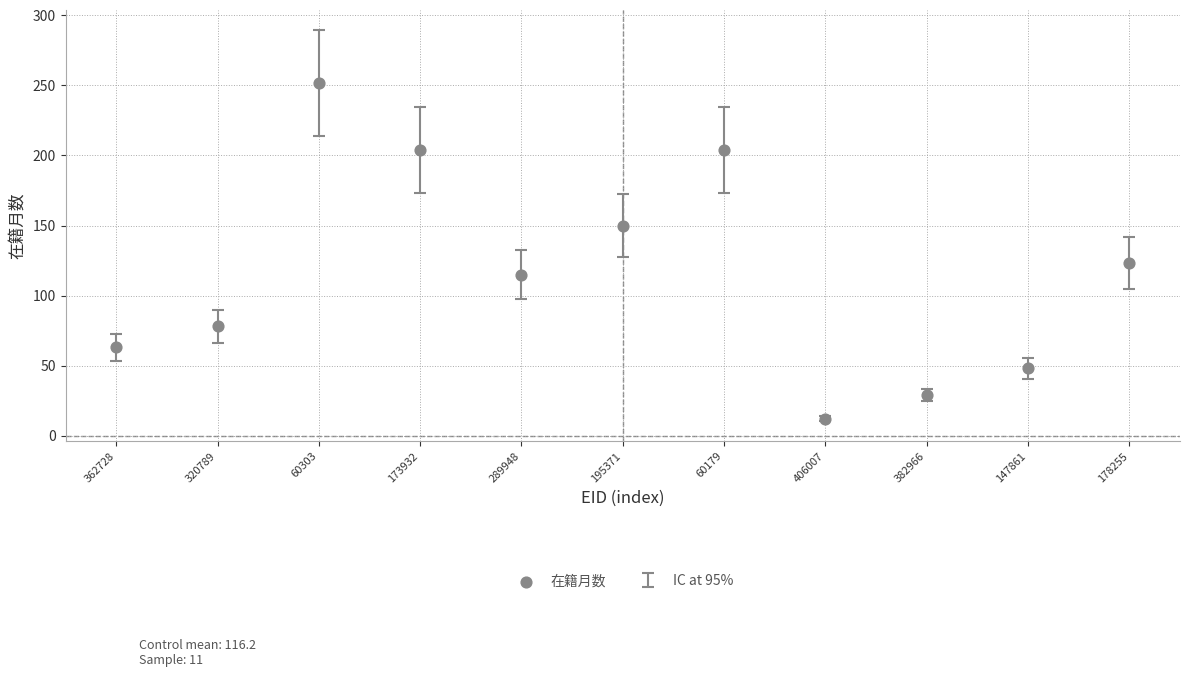

What is the range of Y values (max minus min)?

240